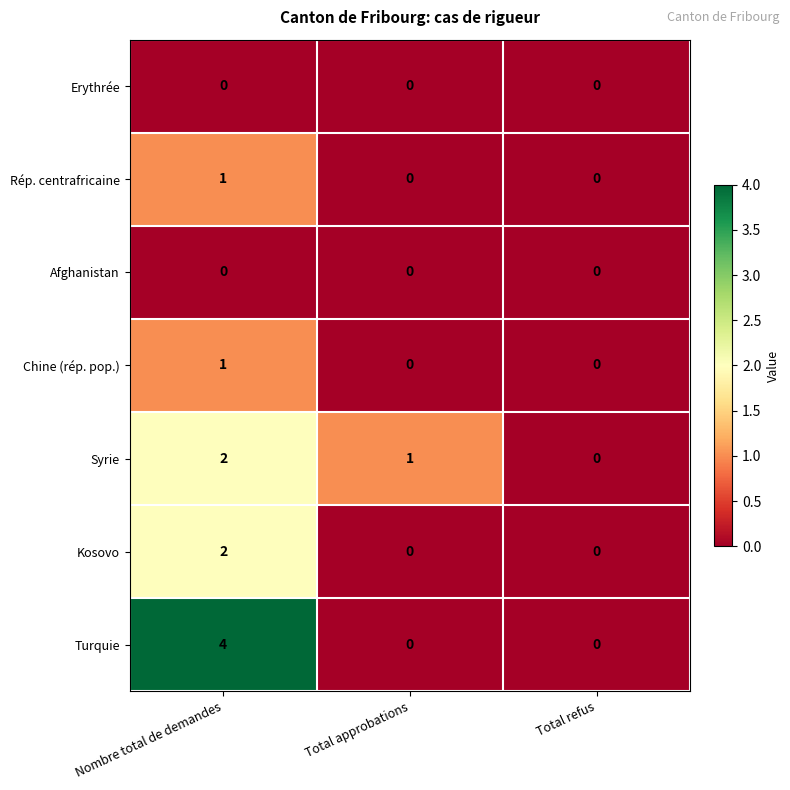

What is the maximum value shown in the chart?

4